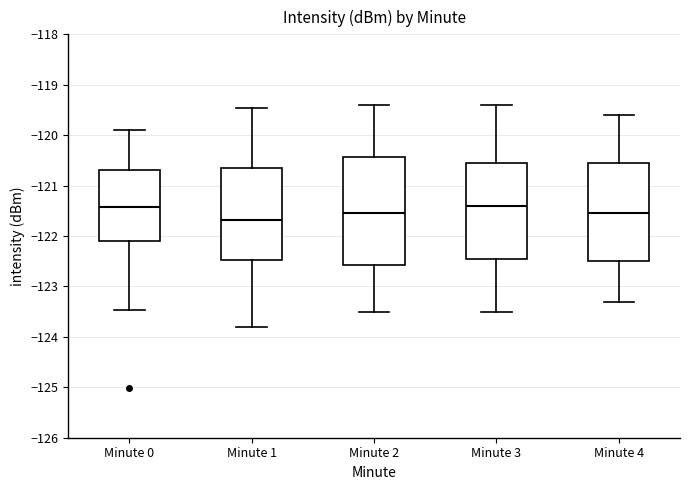

Which box has the lowest median line?

Minute 1